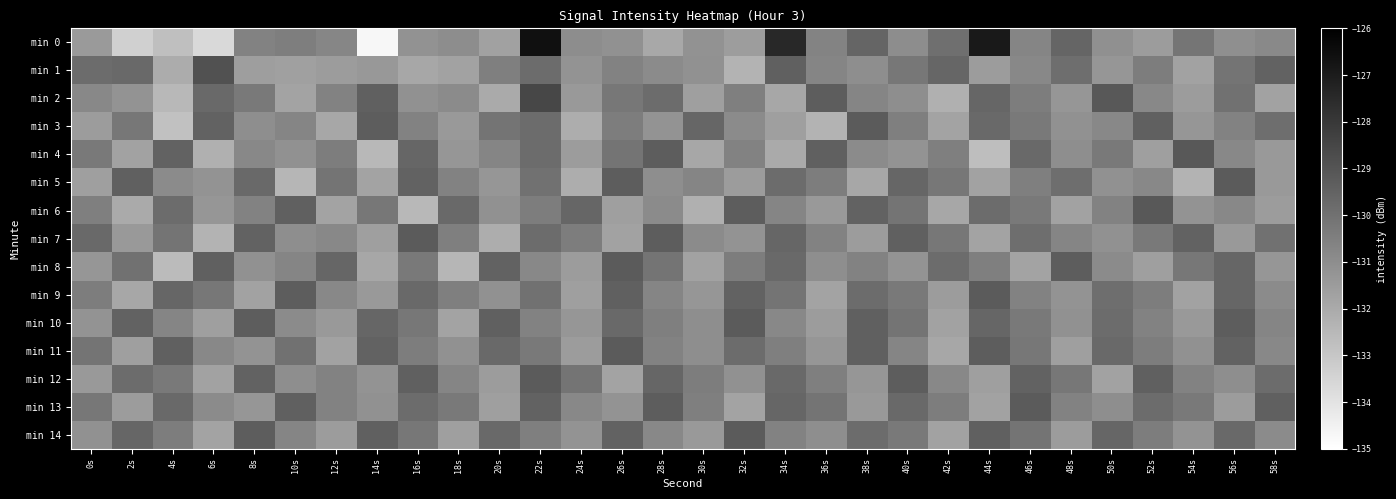

List the series in order of their peak value, highest first.

min 0, min 2, min 1, min 4, min 6, min 3, min 5, min 7, min 8, min 9, min 10, min 11, min 12, min 13, min 14